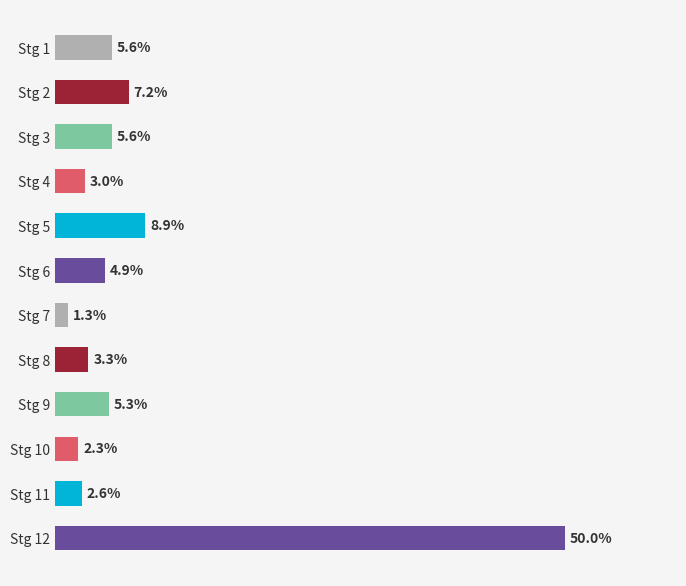

Are the bars grouped side by side (vs. stacked)?

No